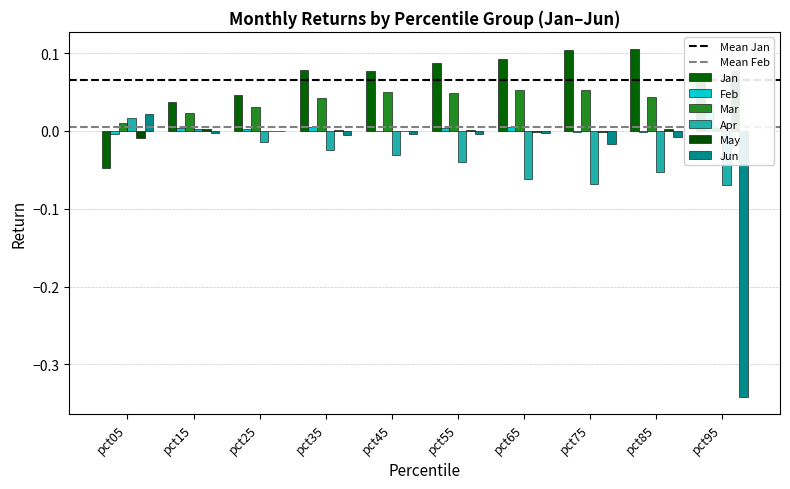

What is the lowest value of the Jun series?

-0.3